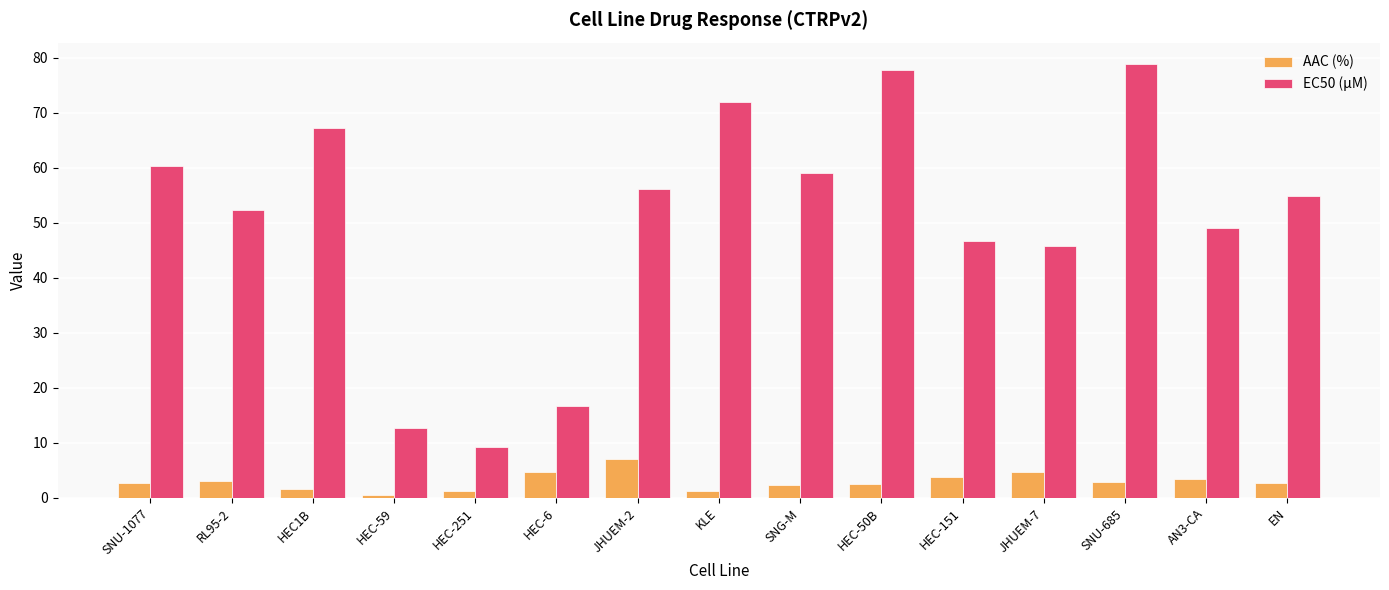

Rank the categories by EC50 (µM) value from lowest to highest.

HEC-251, HEC-59, HEC-6, JHUEM-7, HEC-151, AN3-CA, RL95-2, EN, JHUEM-2, SNG-M, SNU-1077, HEC1B, KLE, HEC-50B, SNU-685